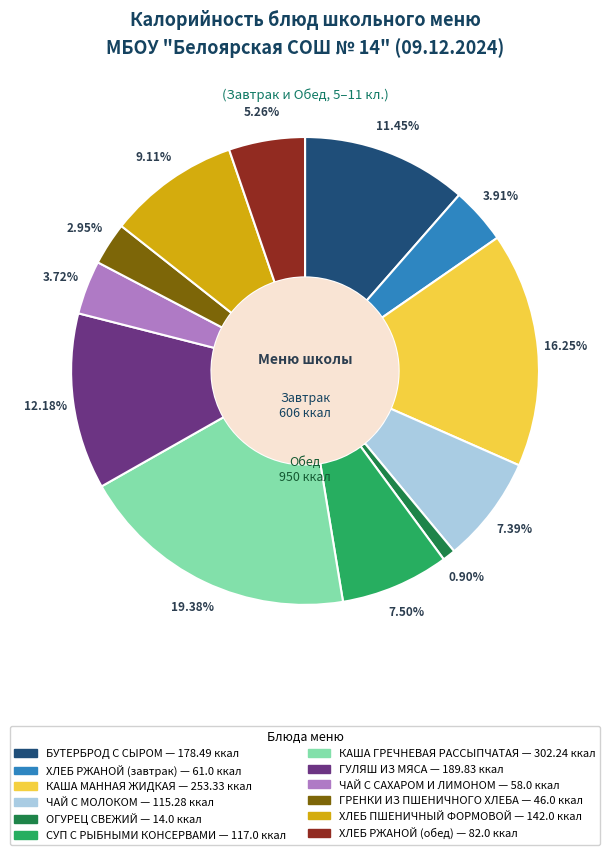

Which category has the smallest portion of the pie?

ОГУРЕЦ СВЕЖИЙ